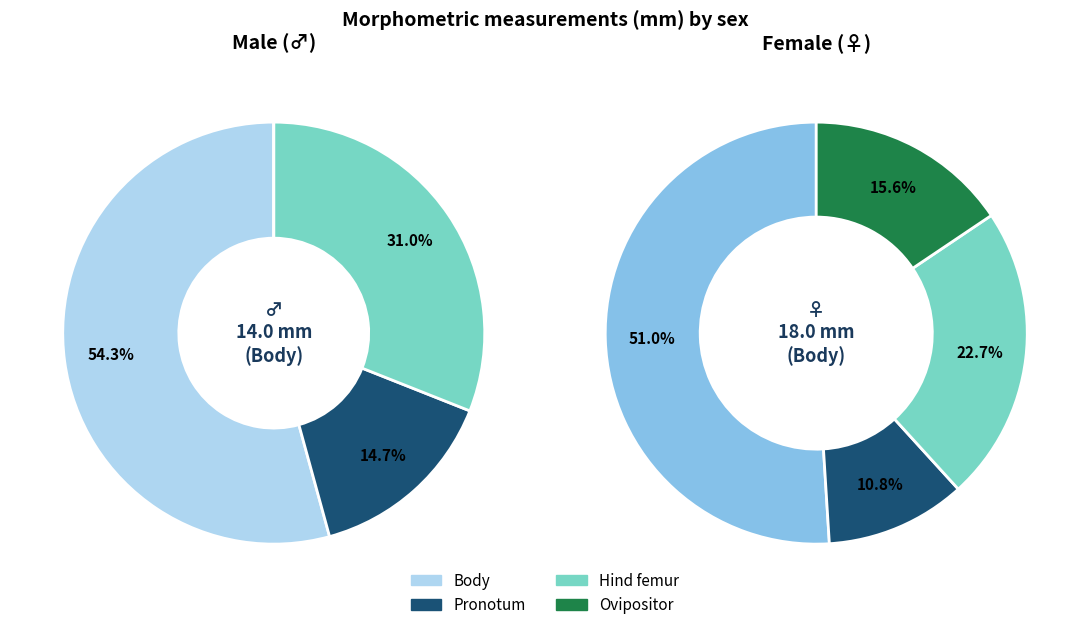

What is the total percentage of ♀ and ♂?

100.0%